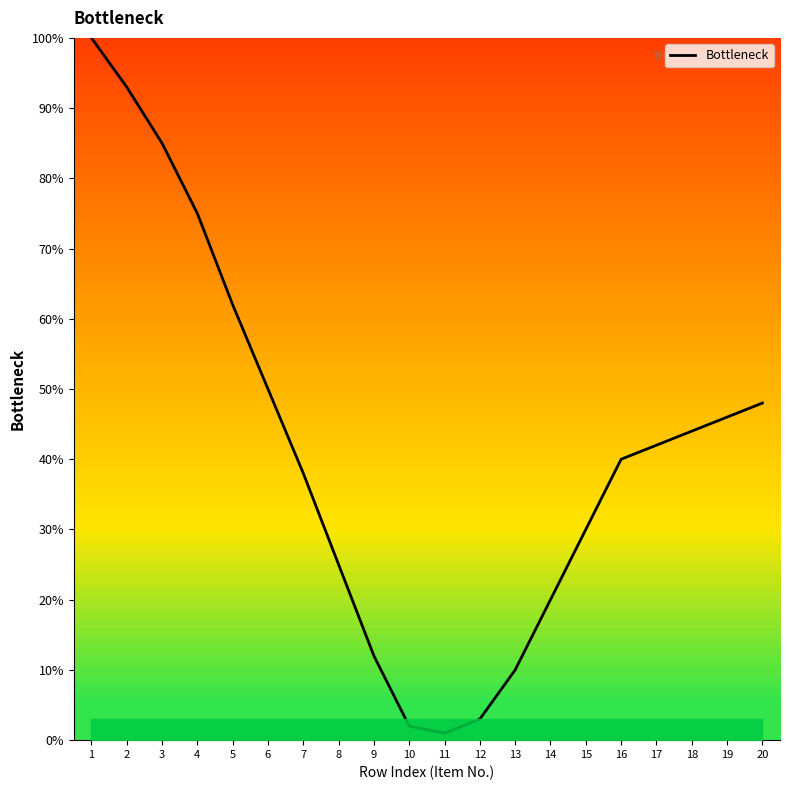

Approximately how many times larger is the value at 3 compared to 2?

0.9